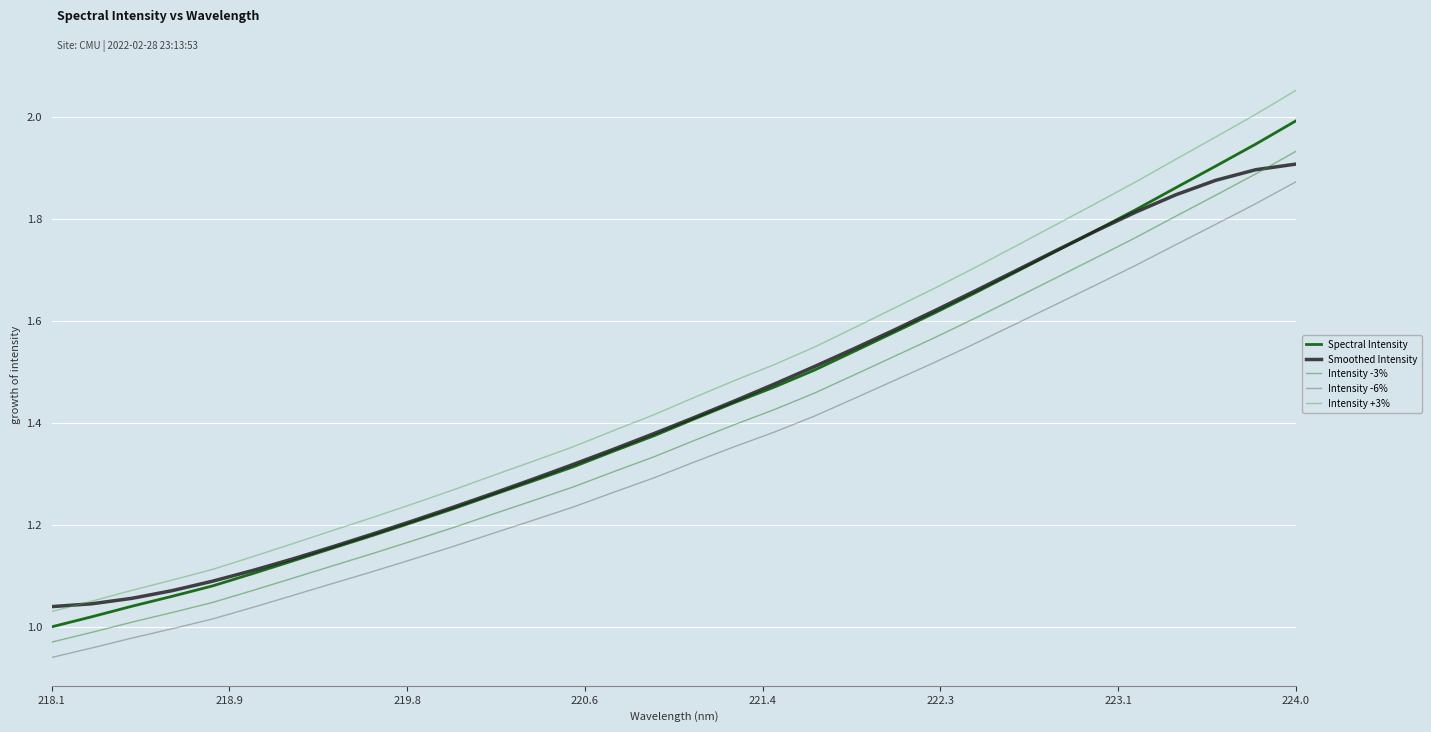

How many values in the Intensity -3% series are below 1?

2